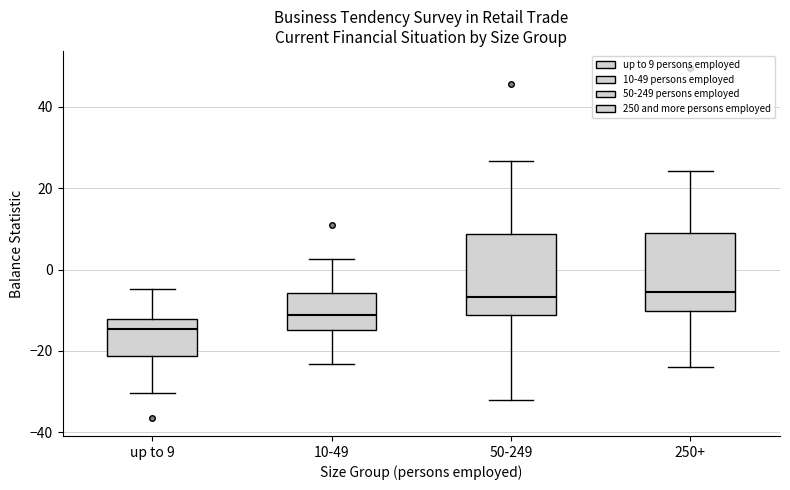

Reading left to right, read every box against the y-axis: the position of its median line, the range the box covers, and the ends of its whiskers. The values are not printed on the chart, so give them approximately, as read against the axis.

up to 9: median -14, box -22 to -12, whiskers -30 to -4
10-49: median -12, box -14 to -6, whiskers -24 to 2
50-249: median -6, box -12 to 8, whiskers -32 to 26
250+: median -6, box -10 to 8, whiskers -24 to 24